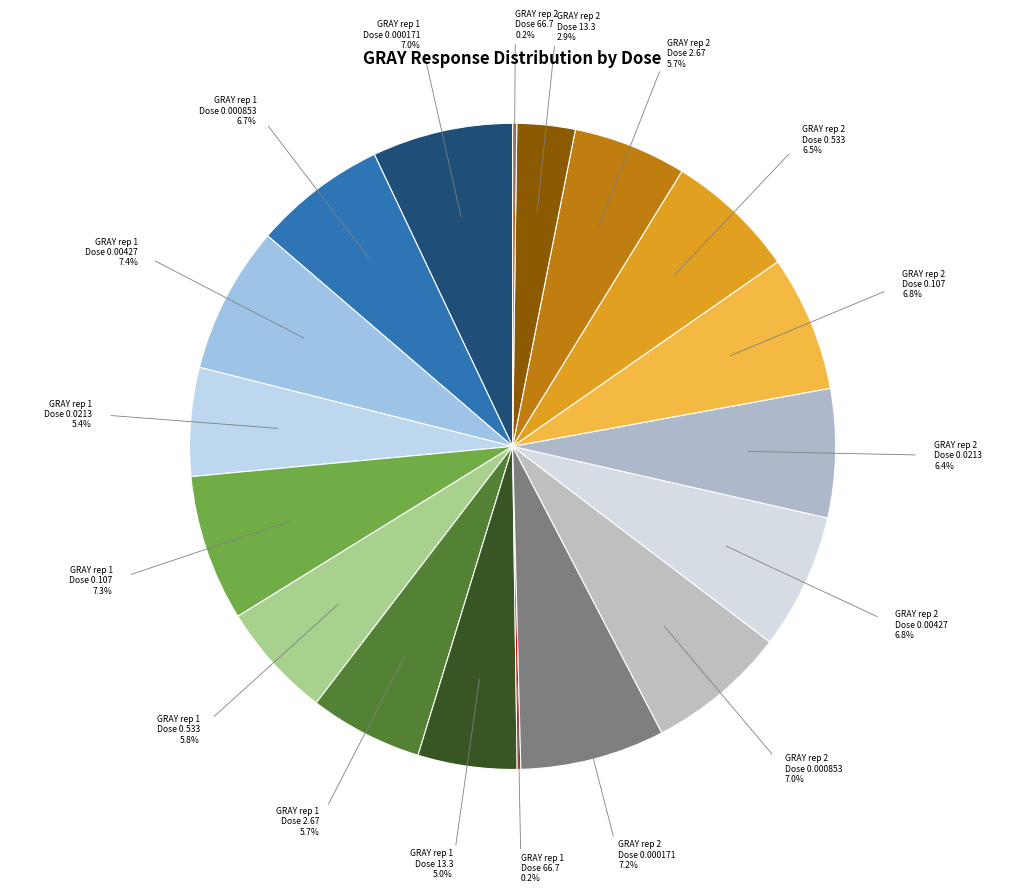

To the nearest percent, what is the average slice percentage?

6%